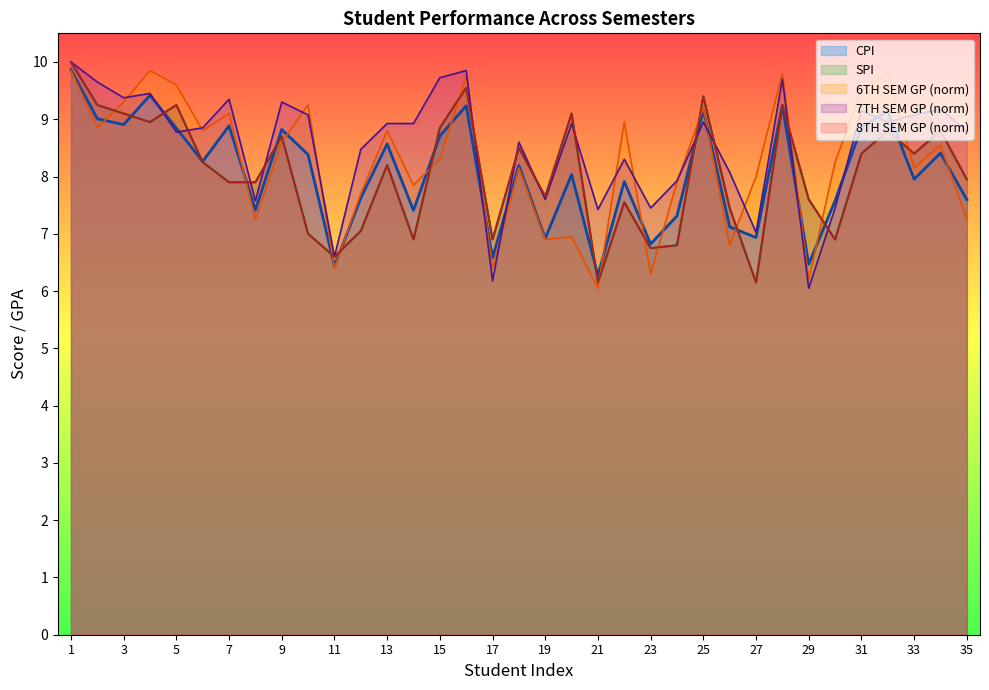

The value of 6TH SEM GP at 27 is 5.4. True or false?

False